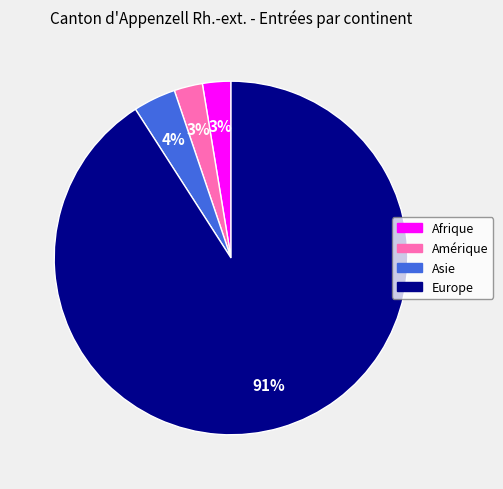

Combined, do Amérique and Asie account for over 50%?

No